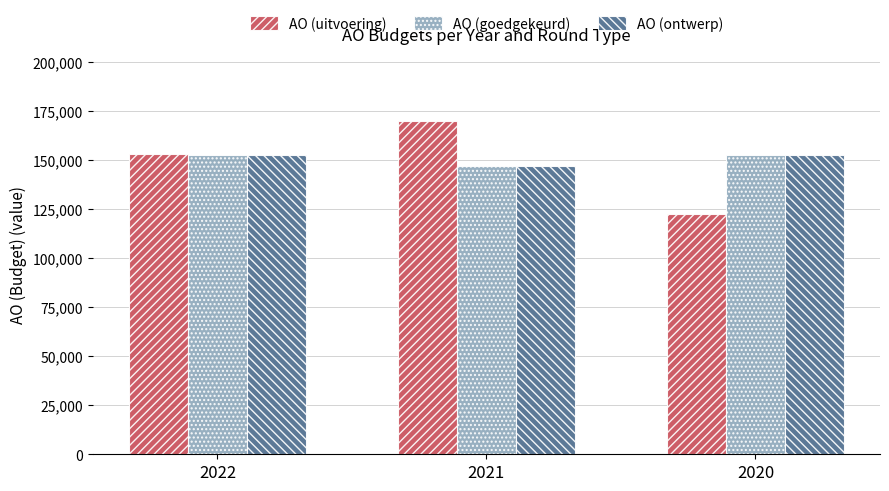

At which category is the sum across all series the highest?

2021